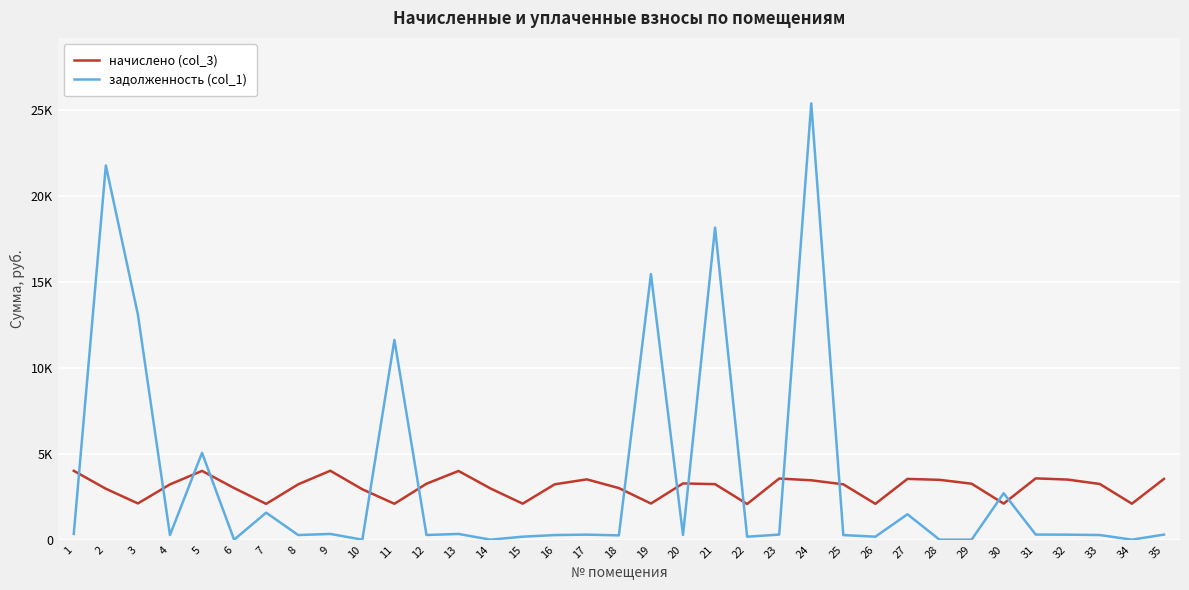

Does the chart display data point markers on the line(s)?

No